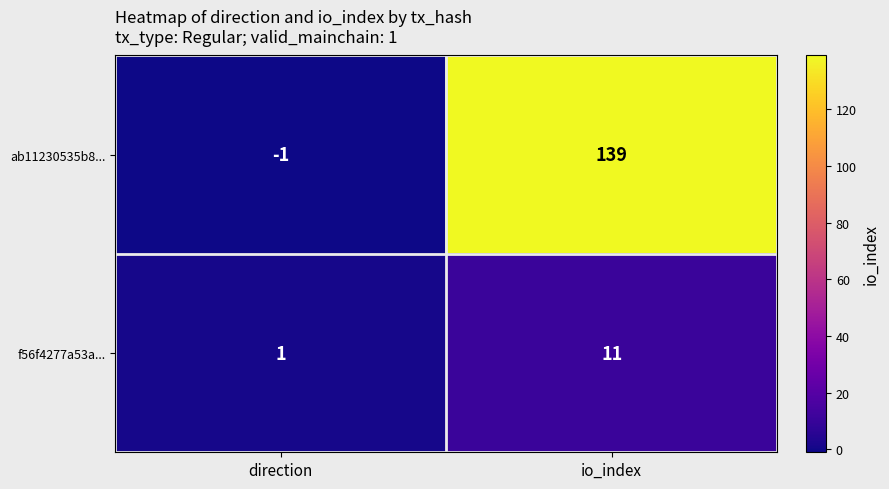

Rank the series at io_index from lowest to highest value.

f56f4277a53a..., ab11230535b8...